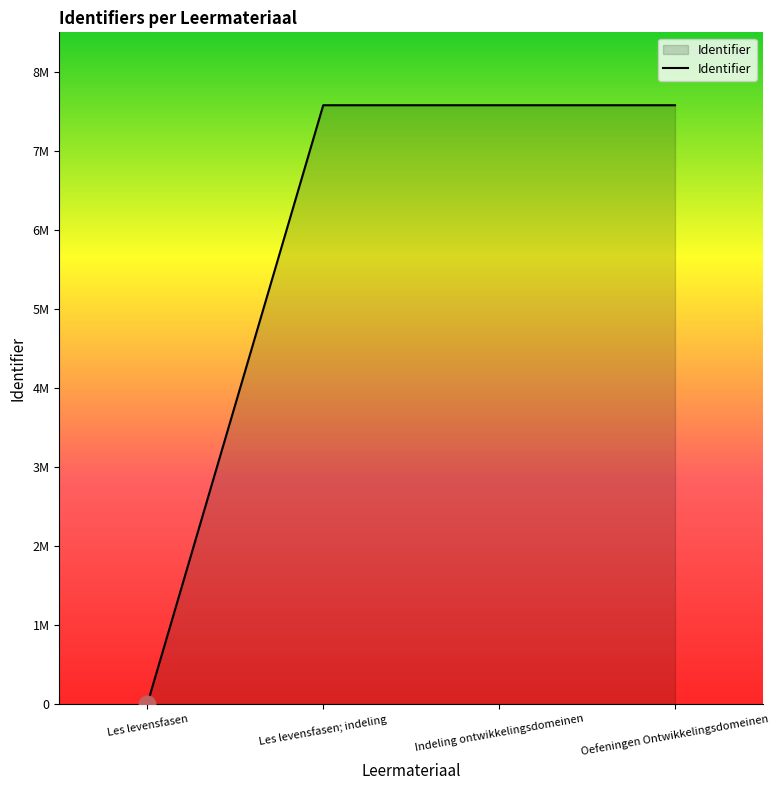

At which category does the chart reach its minimum across all series?

Les levensfasen